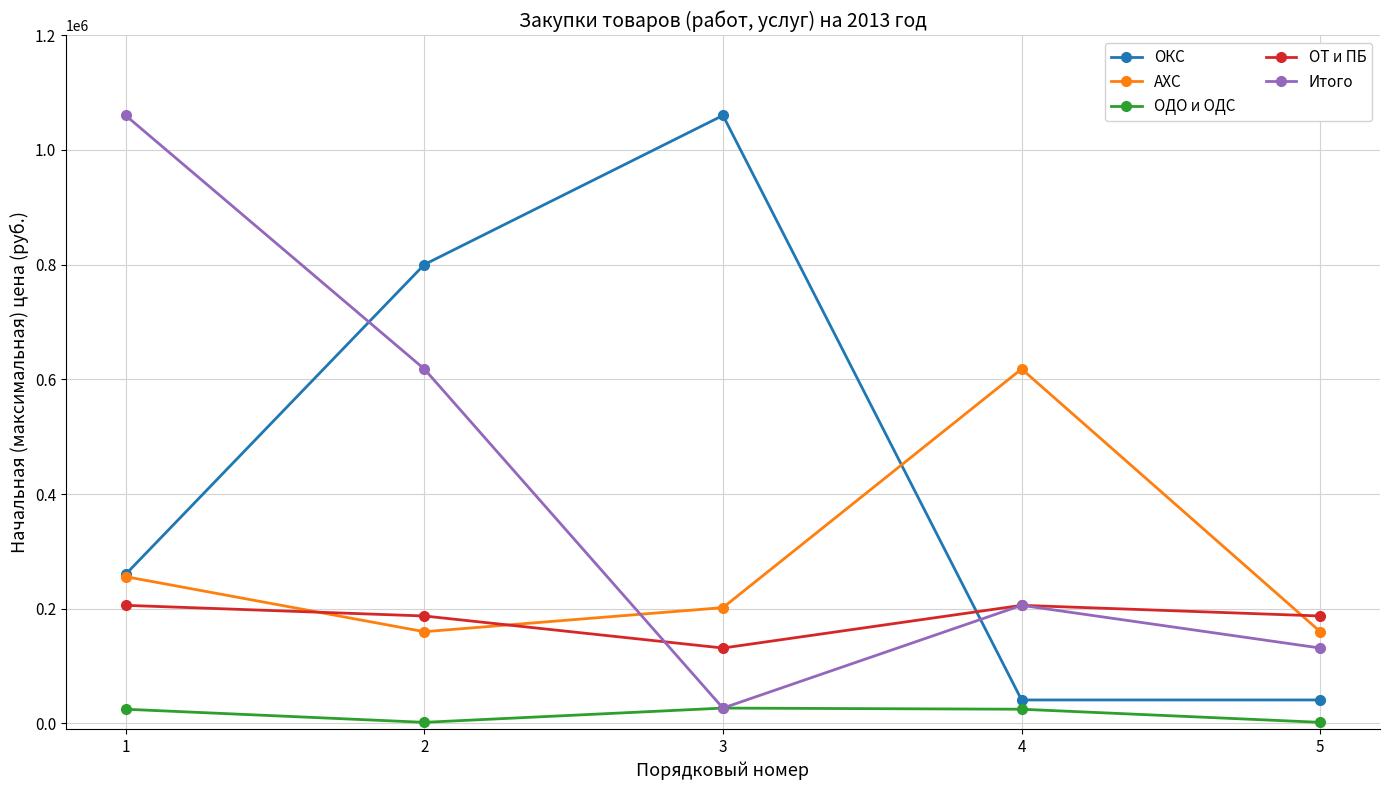

What is the total value across all series at 1?

1806830.0